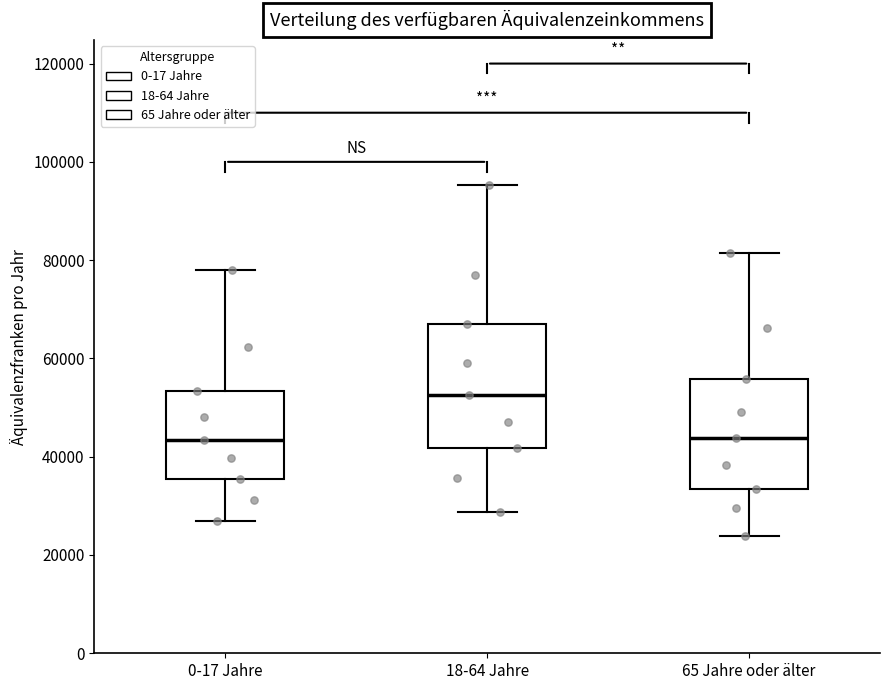

Reading left to right, read every box against the y-axis: the position of its median line, the range the box covers, and the ends of its whiskers. The values are not printed on the chart, so give them approximately, as read against the axis.

0-17 Jahre: median 44000, box 36000 to 54000, whiskers 26000 to 78000
18-64 Jahre: median 52000, box 42000 to 66000, whiskers 28000 to 96000
65 Jahre oder älter: median 44000, box 34000 to 56000, whiskers 24000 to 82000